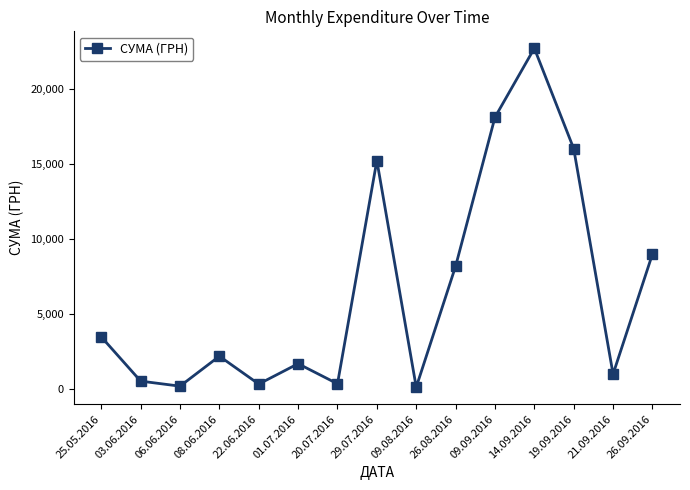

At which category does the data reach its first local valley?

06.06.2016